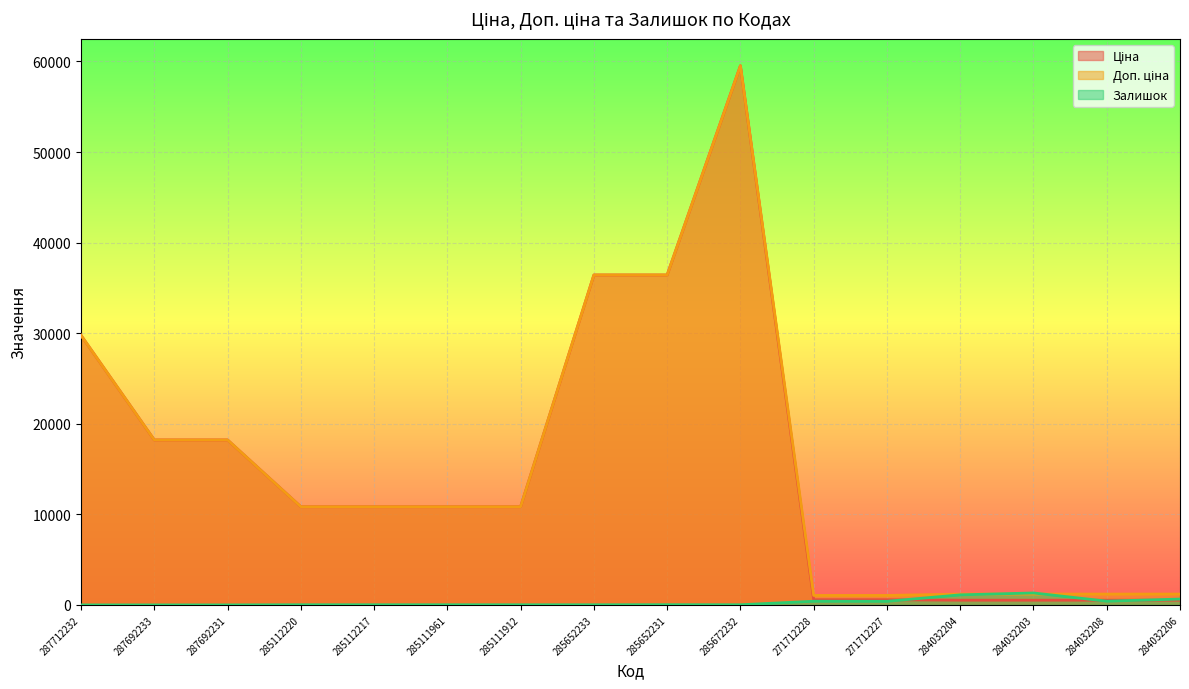

What is the maximum value shown in the chart?

59523.0